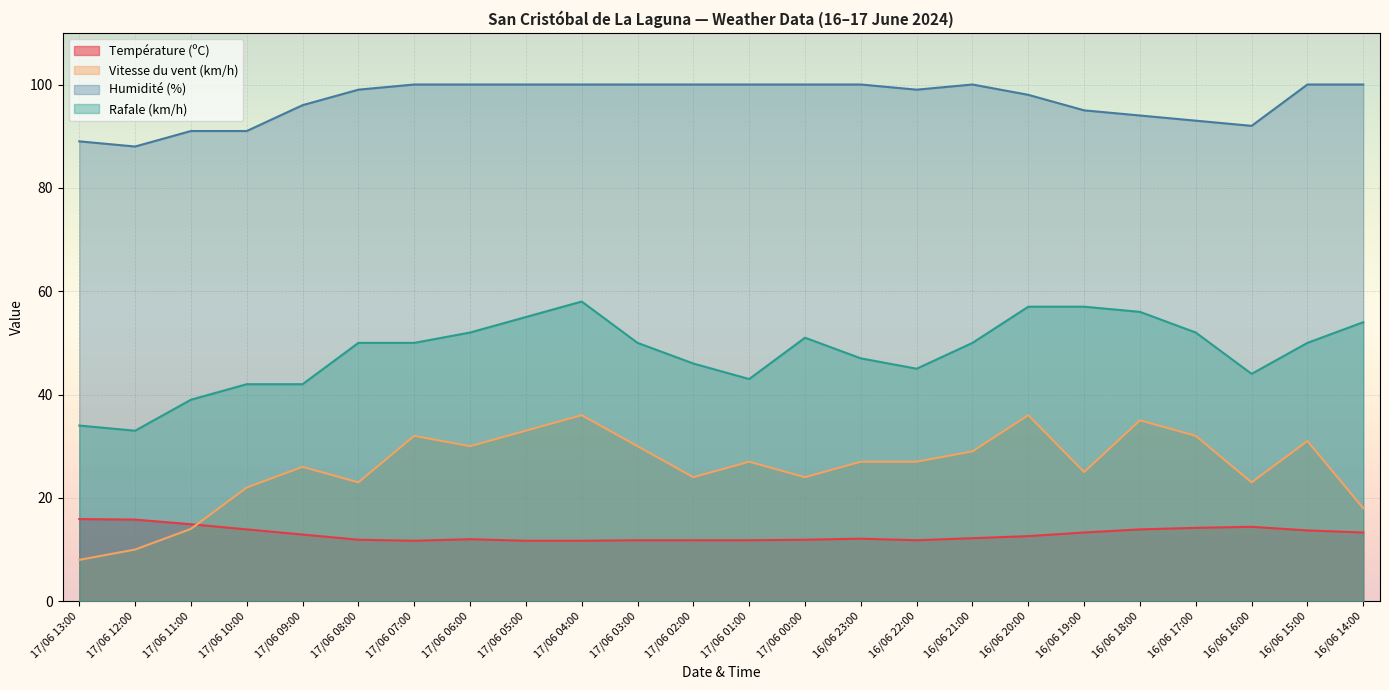

What position from the right is 16/06 17:00?

4